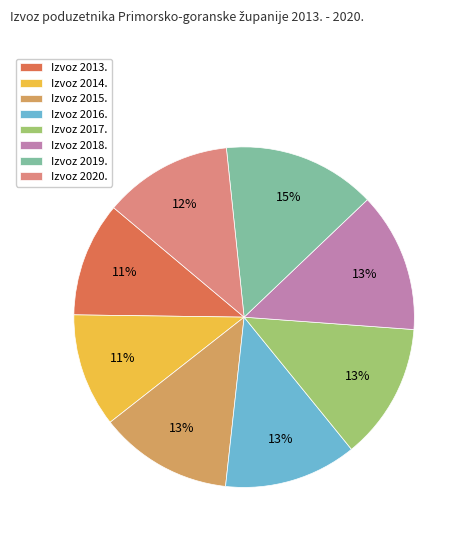

What percentage is the Izvoz 2015. slice, to the nearest percent?

13%